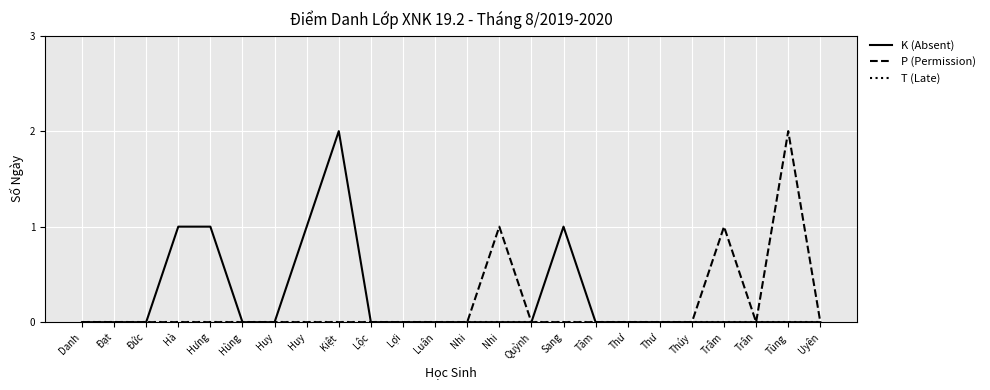

Is this an area chart (filled region under the line)?

No